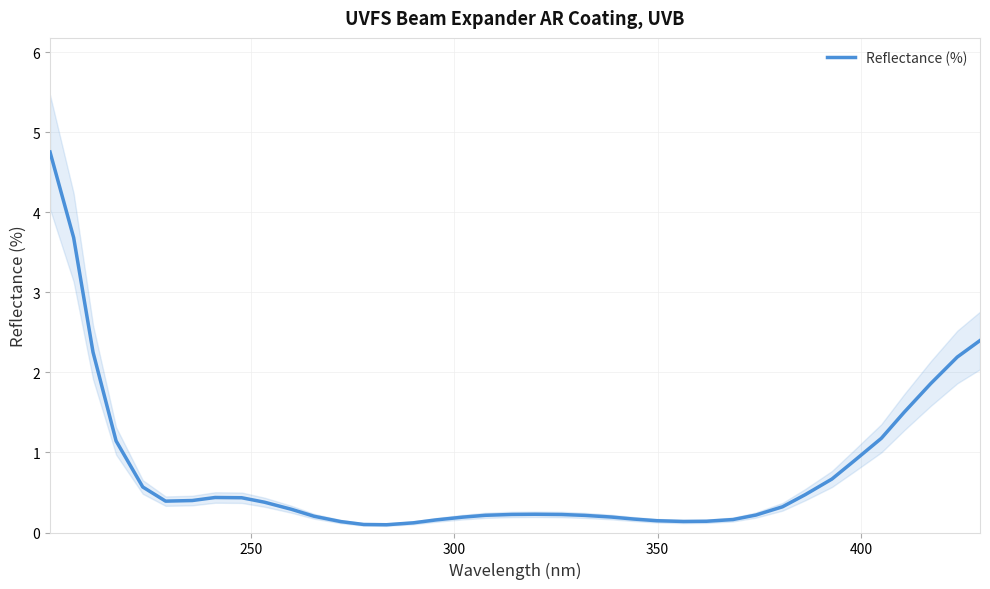

What is the maximum value for Reflectance (%)?

4.8